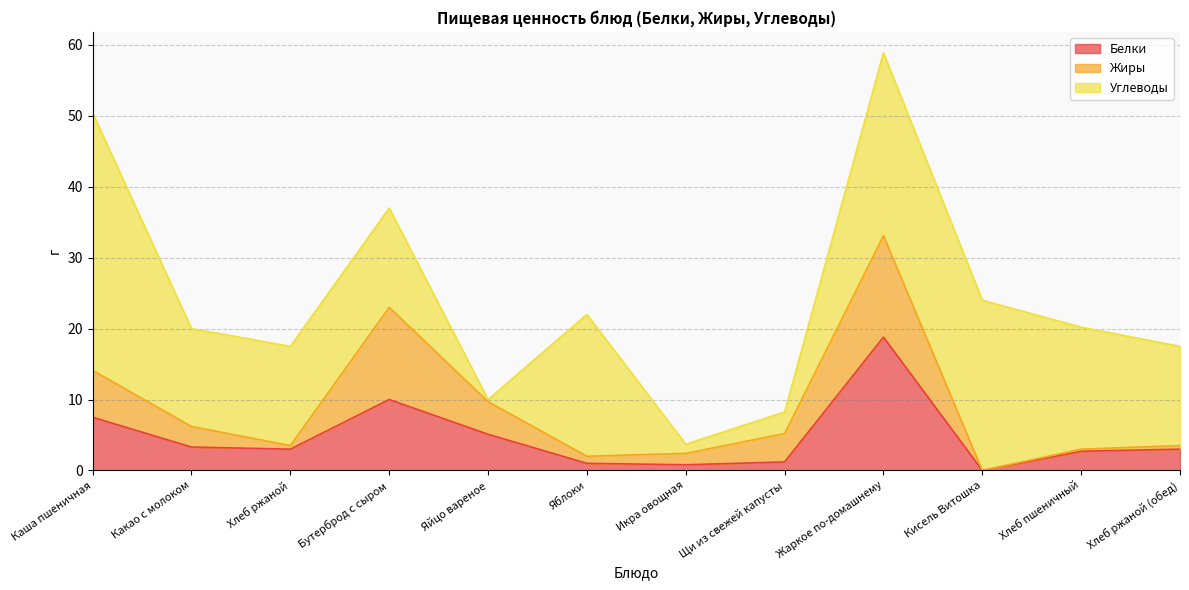

How many interior local peaks does the Жиры series have?

2